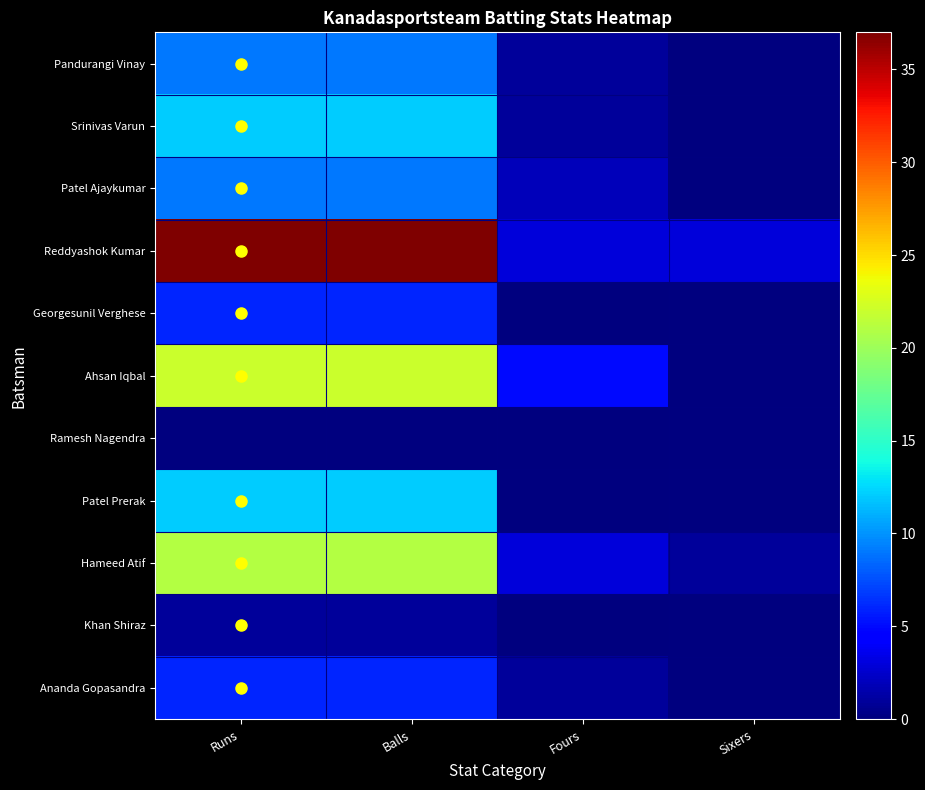

List the labels in order of Ramesh Nagendra value, largest first.

Runs, Balls, Fours, Sixers